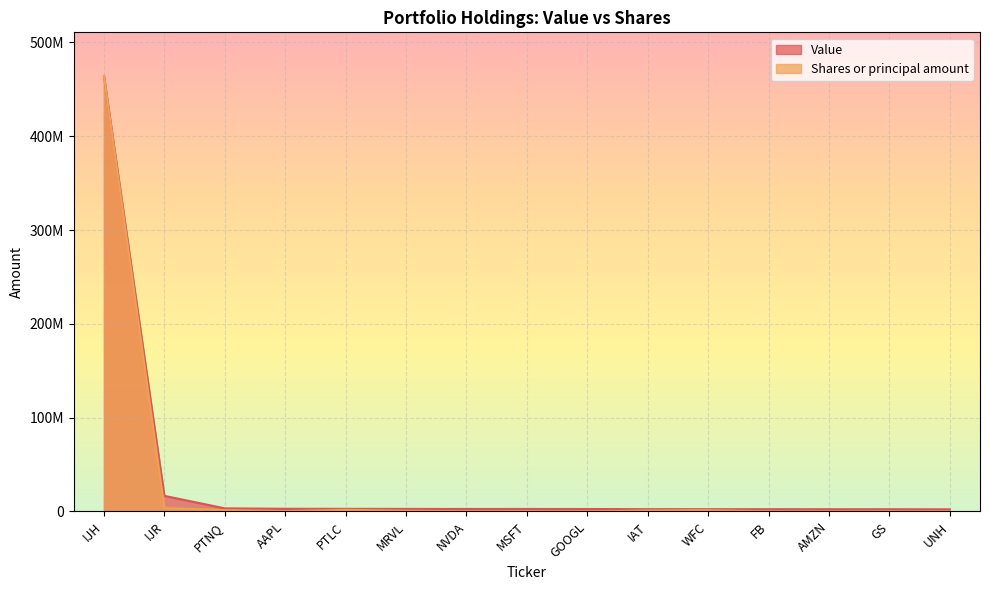

List the series in order of their peak value, lowest first.

Value, Shares or principal amount